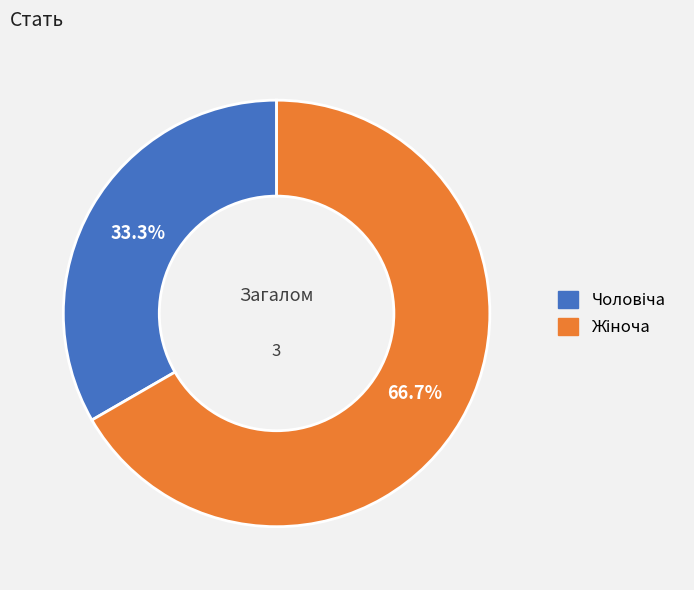

Is there any slice that represents more than half of the pie?

Yes